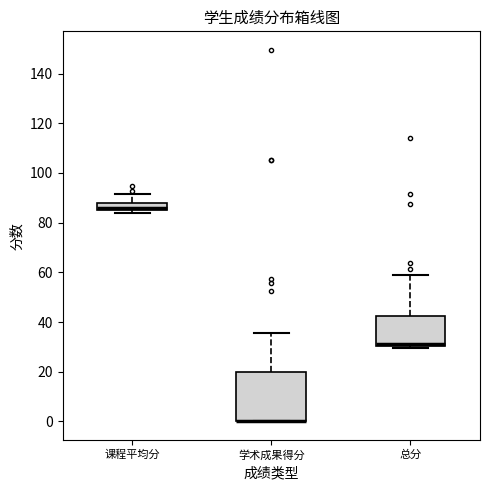

Reading left to right, read every box against the y-axis: the position of its median line, the range the box covers, and the ends of its whiskers. The values are not printed on the chart, so give them approximately, as read against the axis.

课程平均分: median 86, box 84 to 88, whiskers 84 (just below the box's lower edge) to 92
学术成果得分: median 0 (drawn on the box's lower edge), box 0 to 20, whiskers 0 to 36
总分: median 32, box 30 to 42, whiskers 30 (just below the box's lower edge) to 58